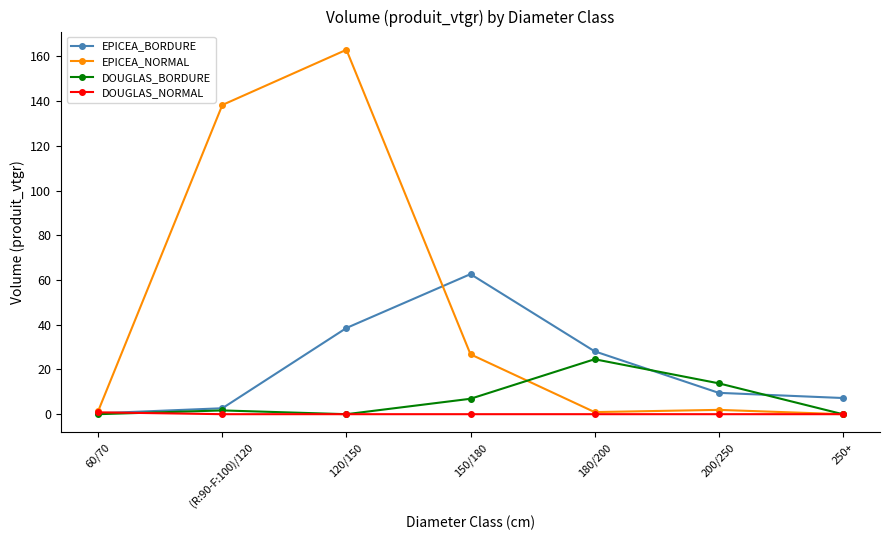

The value of EPICEA_BORDURE at 120/150 is 38.5. True or false?

True